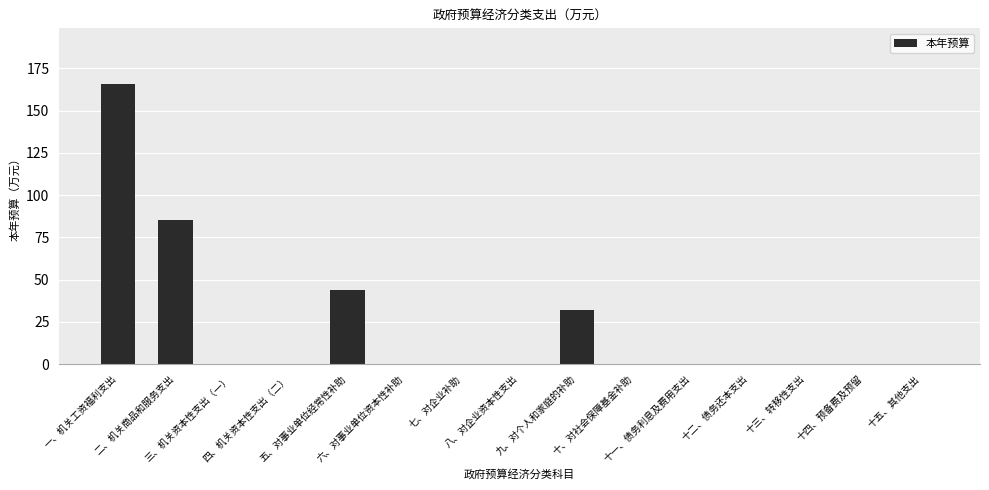

Reading right to left, transcribe all the data shown in this chart.

十五、其他支出=0.0	十四、预备费及预留=0.0	十三、转移性支出=0.0	十二、债务还本支出=0.0	十一、债务利息及费用支出=0.0	十、对社会保障基金补助=0.0	九、对个人和家庭的补助=32.0	八、对企业资本性支出=0.0	七、对企业补助=0.0	六、对事业单位资本性补助=0.0	五、对事业单位经常性补助=43.7	四、机关资本性支出（二）=0.0	三、机关资本性支出（一）=0.0	二、机关商品和服务支出=85.2	一、机关工资福利支出=165.5